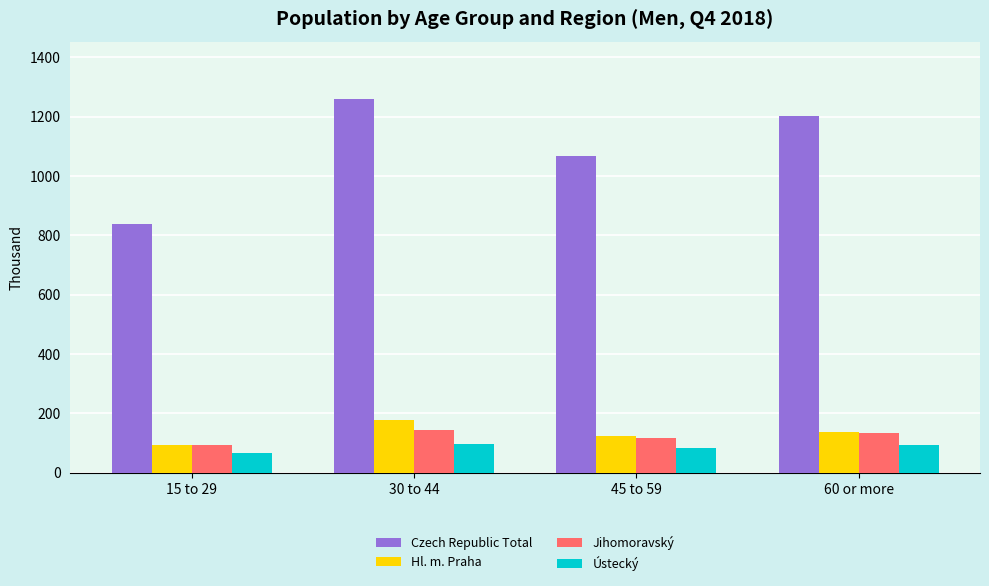

Which series changed the most between 30 to 44 and 60 or more?

Czech Republic Total